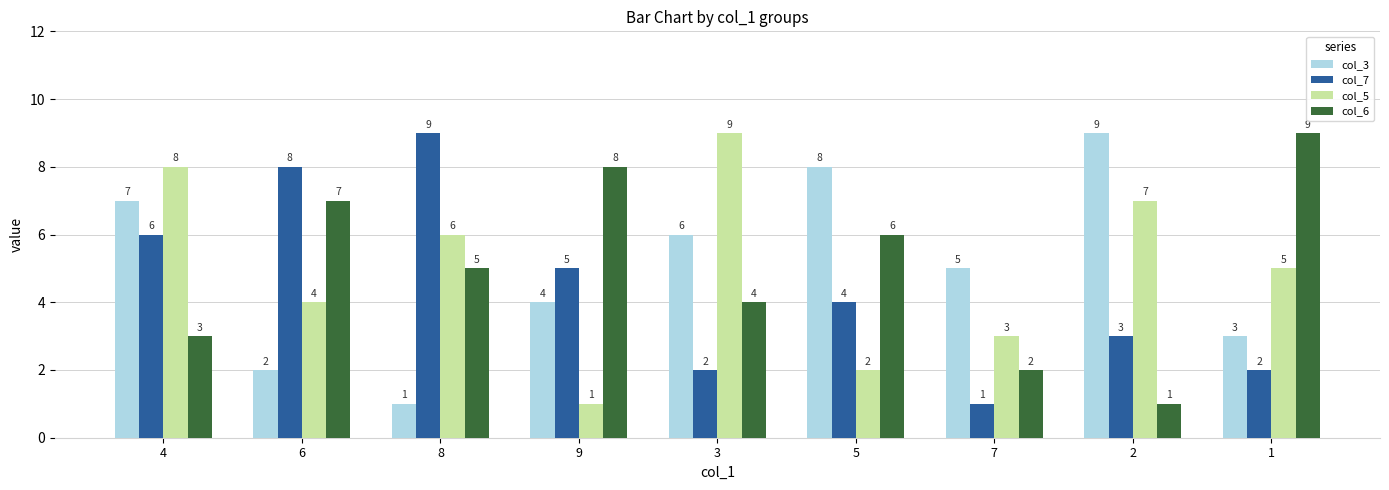

How many data points in col_3 are less than 5?

4